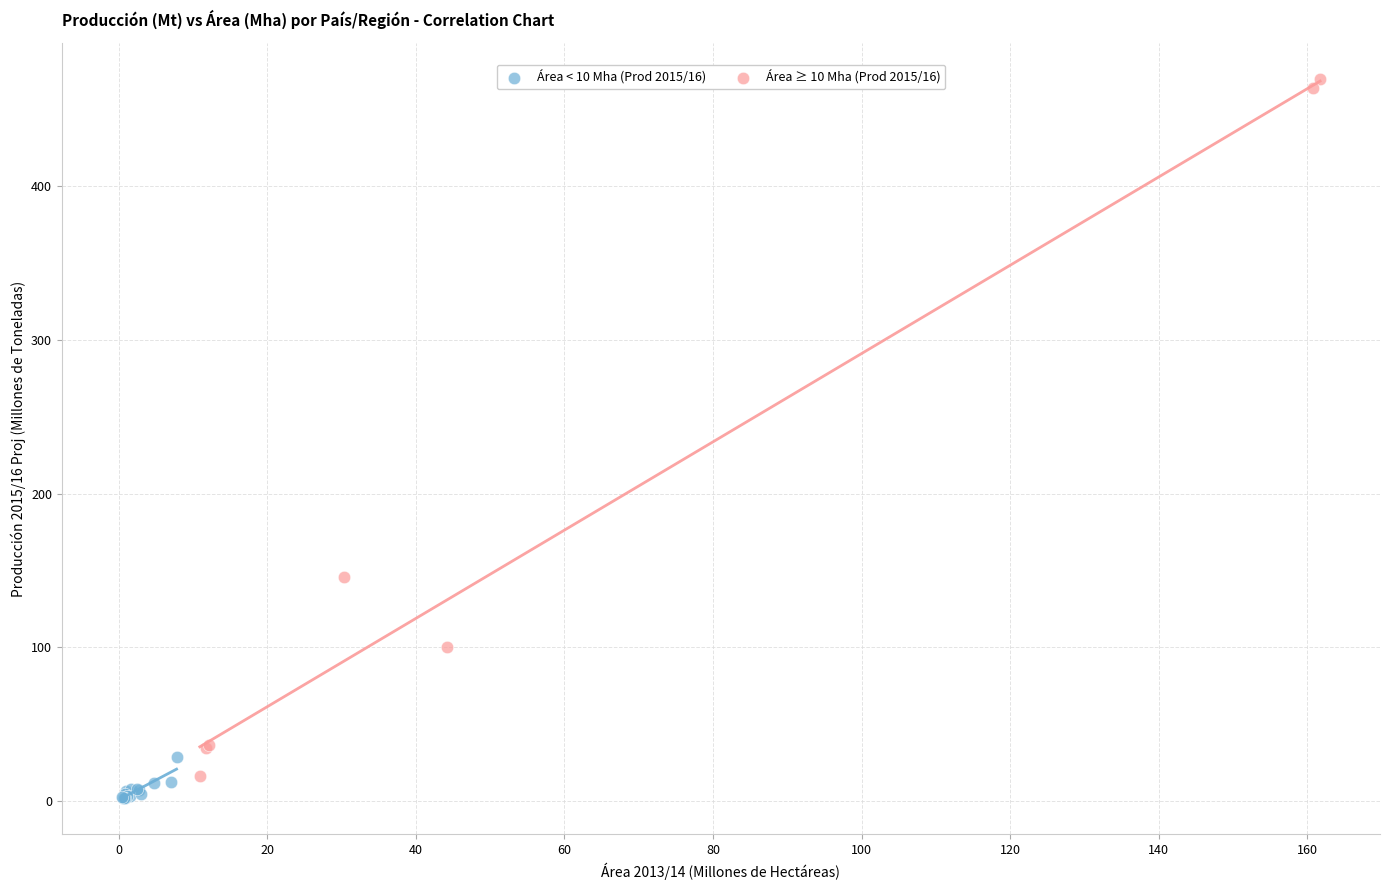

Which series reaches the maximum Y coordinate?

Área ≥ 10 Mha (Prod 2015/16)